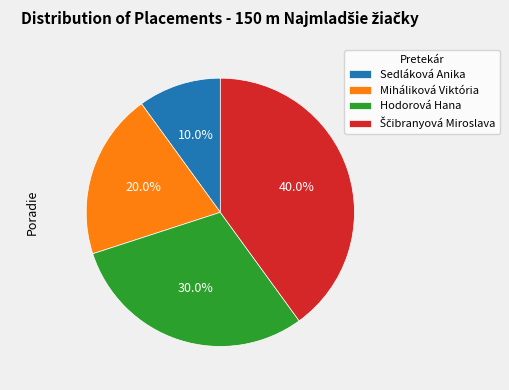

Is it true that Miháliková Viktória is 32% of the pie?

False